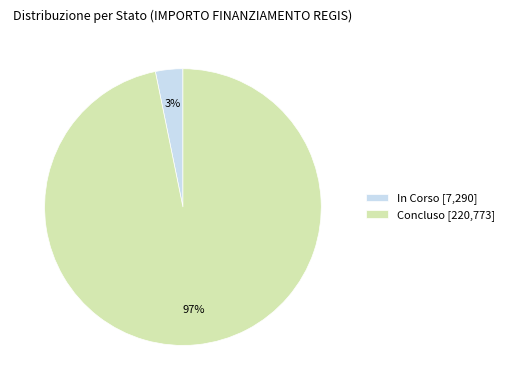

To the nearest percent, what percentage of the pie is Concluso?

97%